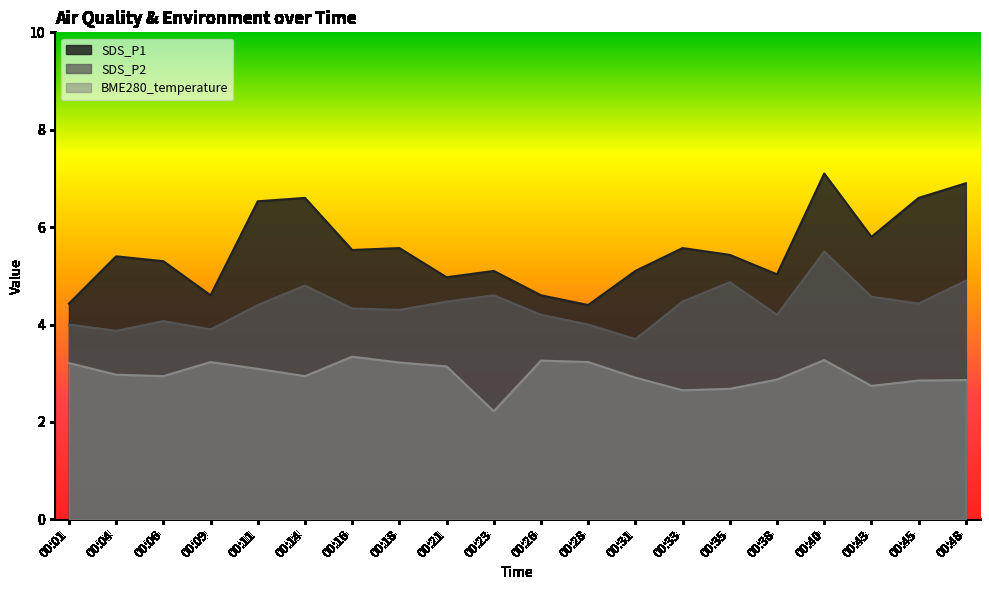

What is the value of the BME280_temperature point at the 20th from the left?

2.9